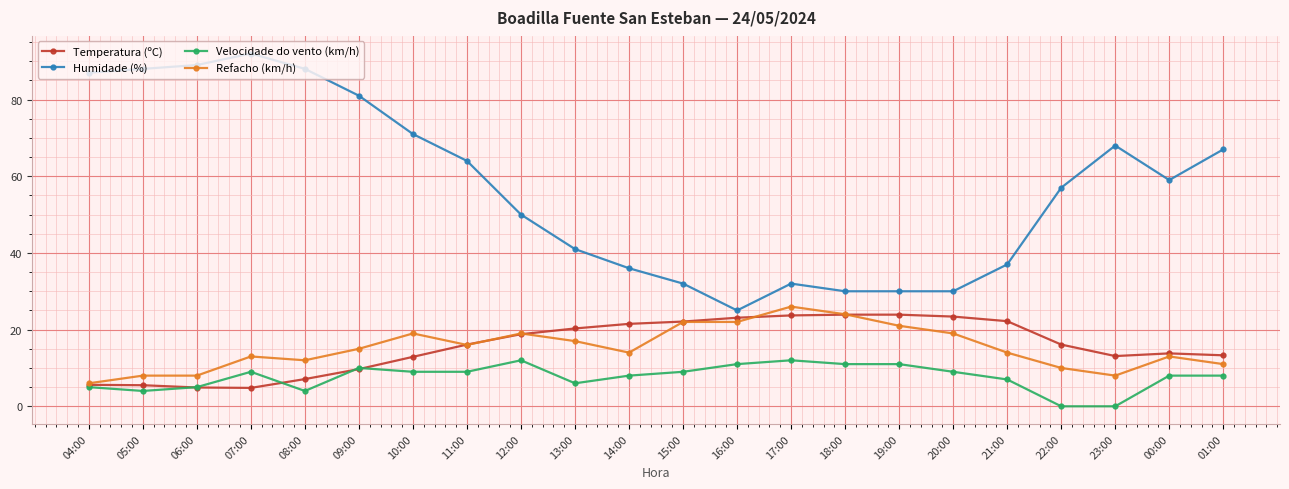

What value does the Velocidade do vento (km/h) series have at 13:00?

6.0